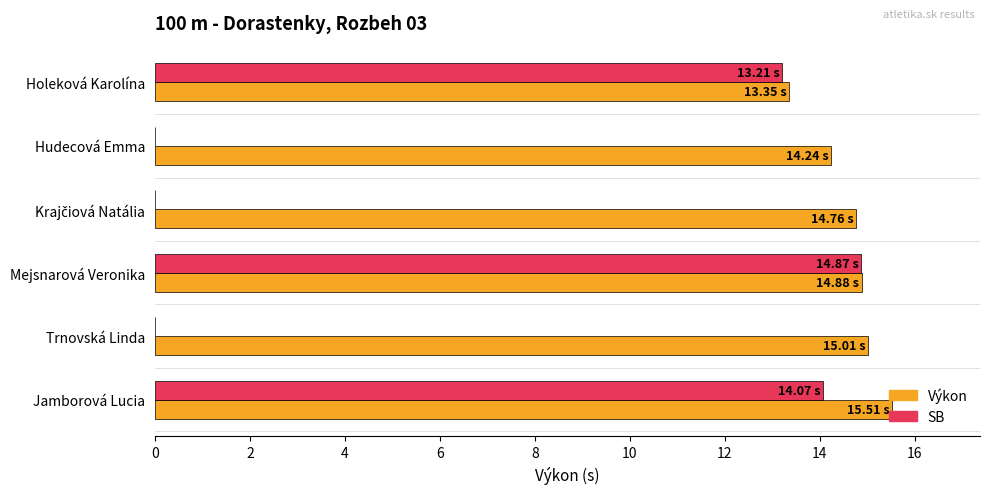

At which category does the chart reach its peak across all series?

Jamborová Lucia